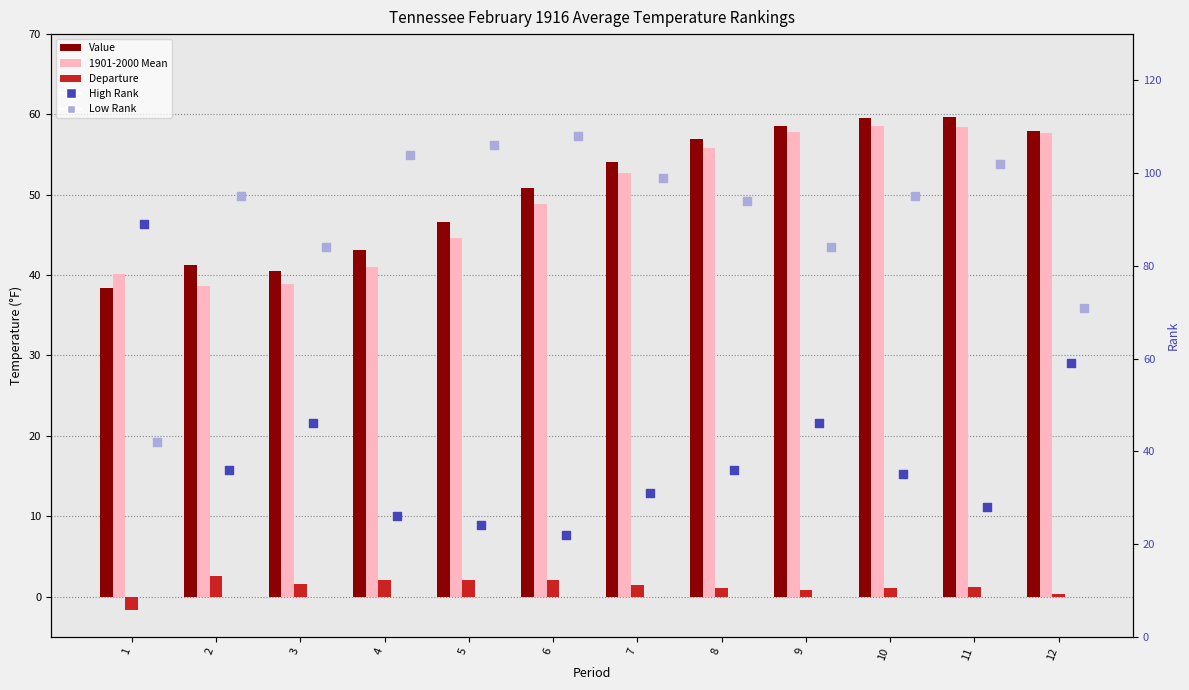

Is the value of High Rank at 9 greater than the value of Low Rank at 5?

No